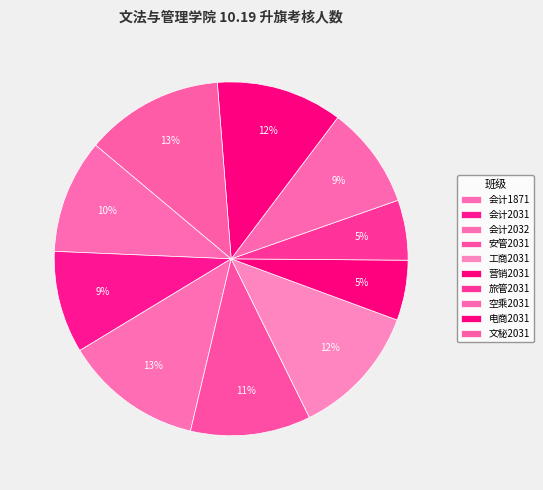

Does any single category account for the majority?

No